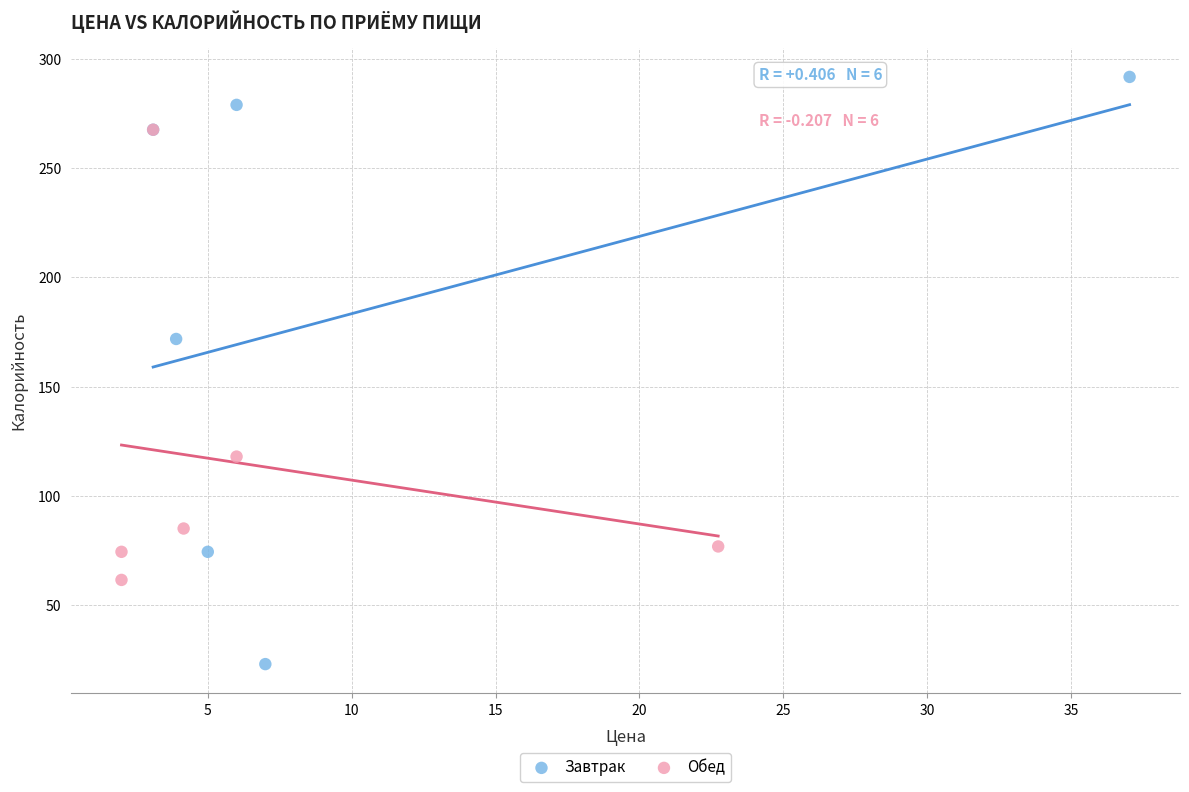

Which series reaches the maximum Y coordinate?

Завтрак